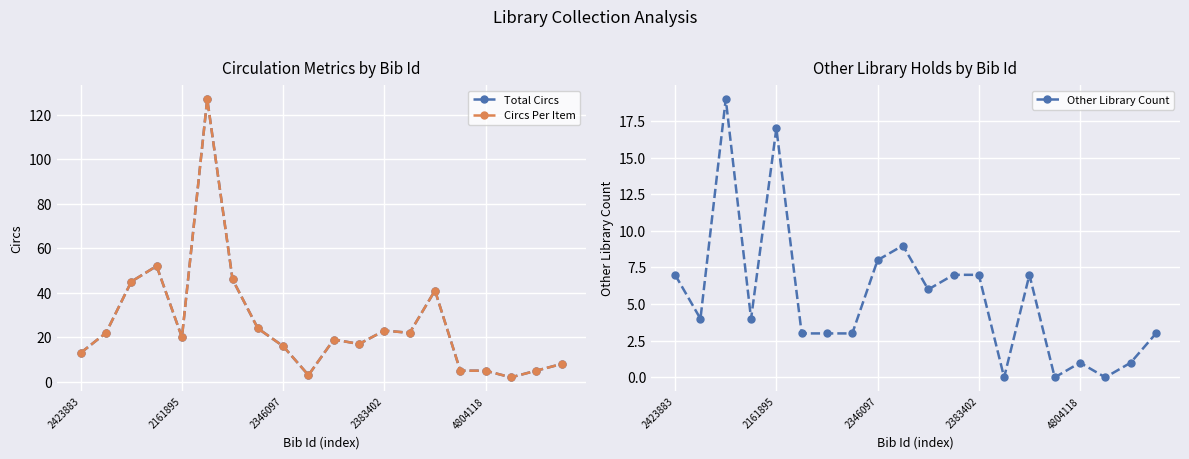

The Circs Per Item series shows 22 at 13. True or false?

True